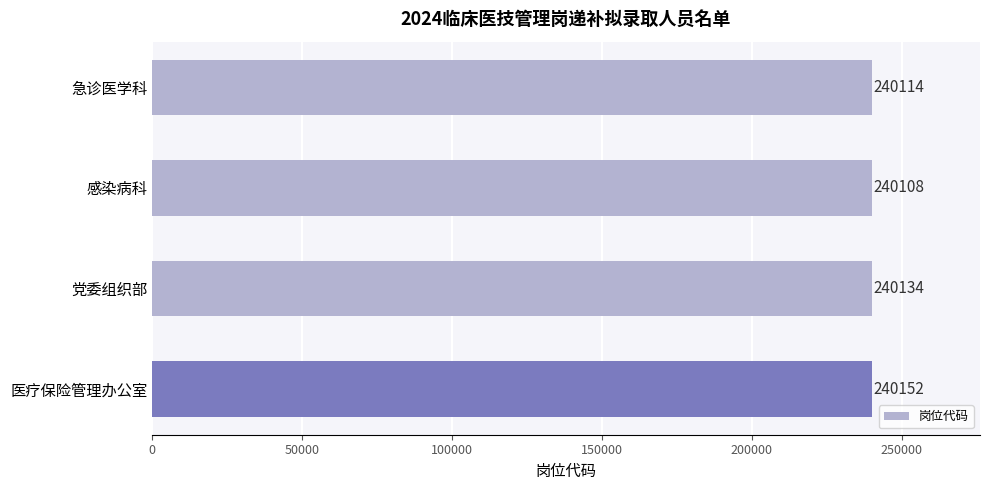

How many bars are there in total?

4